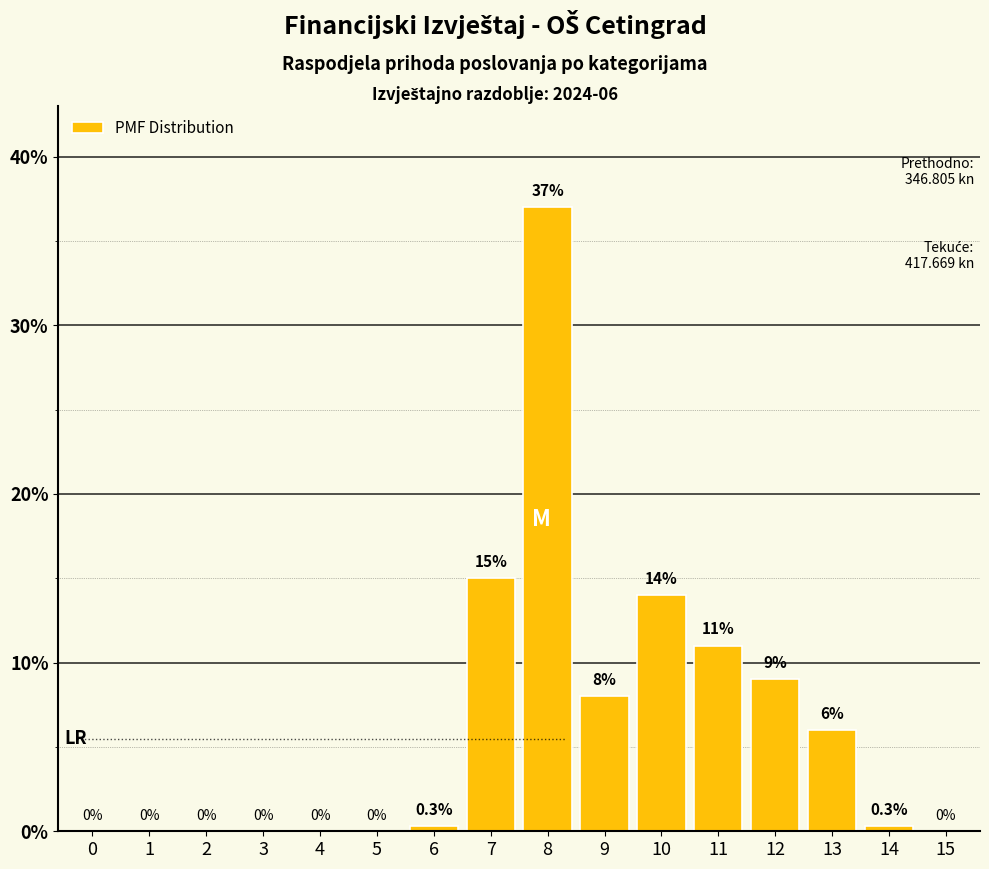

Reading left to right, what are all the values shown in this chart?

0=0.0	1=0.0	2=0.0	3=0.0	4=0.0	5=0.0	6=0.3	7=15.0	8=37.0	9=8.0	10=14.0	11=11.0	12=9.0	13=6.0	14=0.3	15=0.0